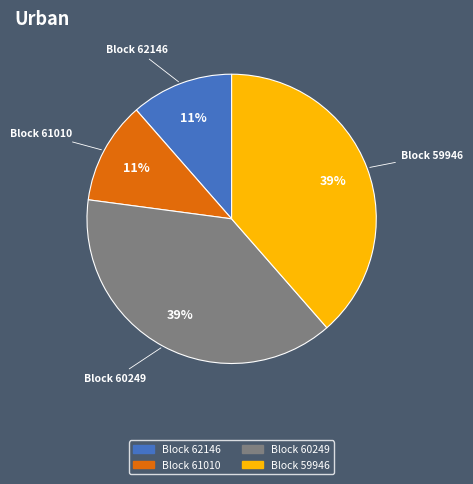

Is there any slice that represents more than half of the pie?

No